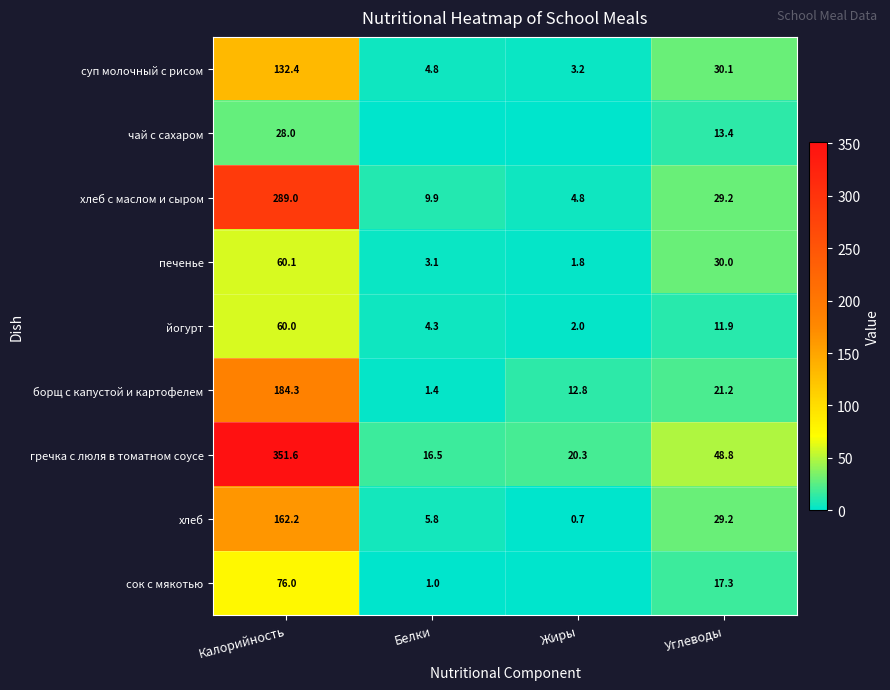

At how many categories does at least one series exceed 112?

1